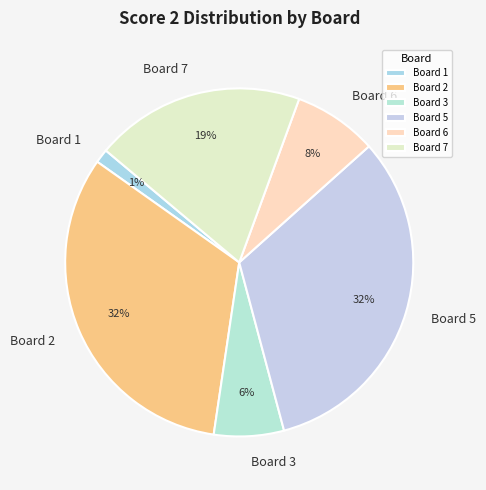

Count the number of slices in the pie.

6